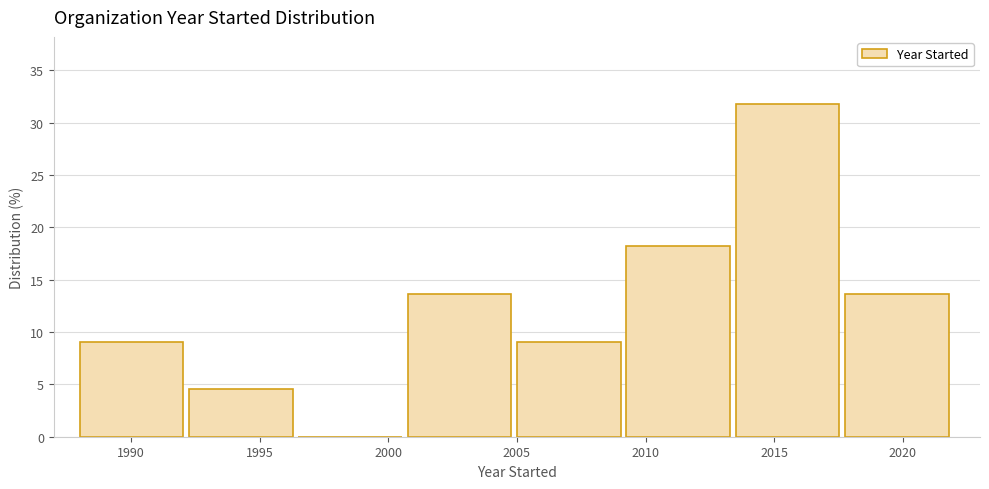

What is the height of the bar covering 2009.25 to 2013.50 on the x-axis? Neither the bar edges nor the heights are printed on the chart, so give them approximately, as read against the axes.

18.0